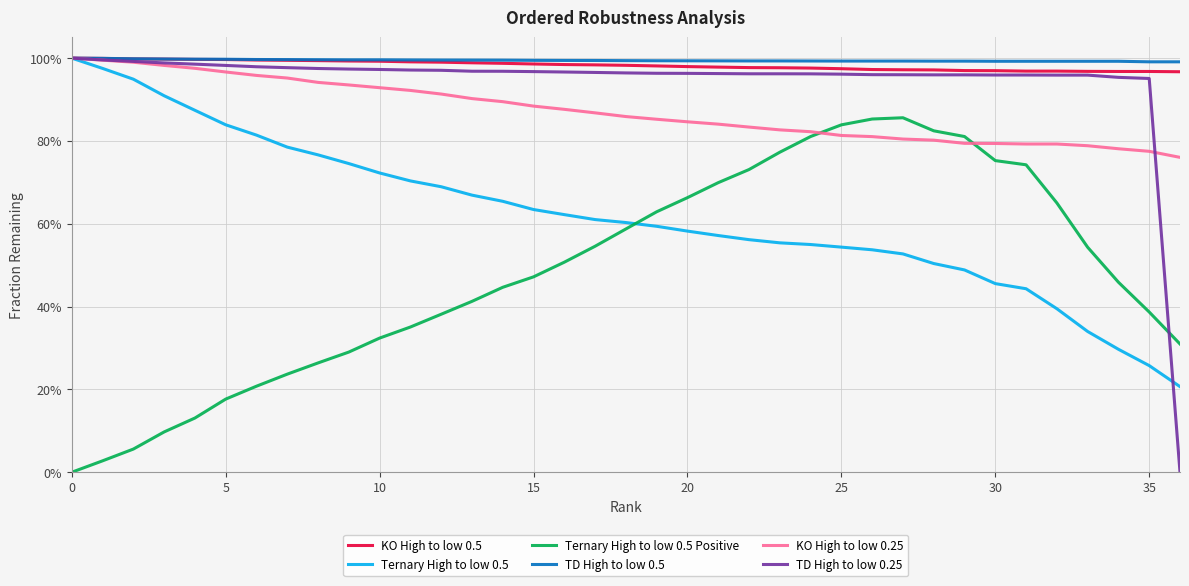

What are all the series names shown in the legend?

KO High to low 0.5, Ternary High to low 0.5, Ternary High to low 0.5 Positive, TD High to low 0.5, KO High to low 0.25, TD High to low 0.25